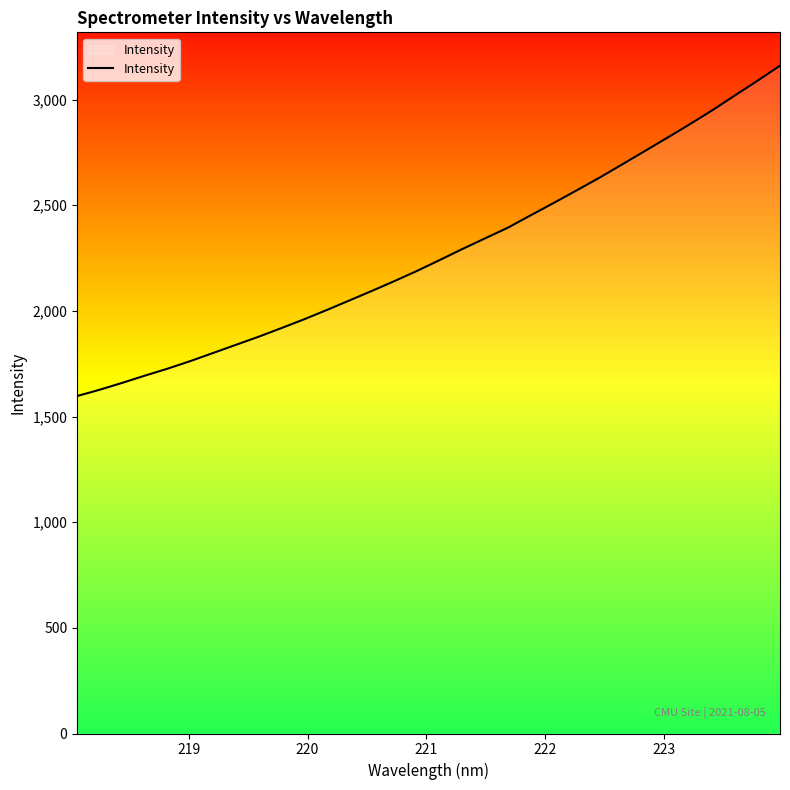

What is the minimum value shown in the chart?

1597.0